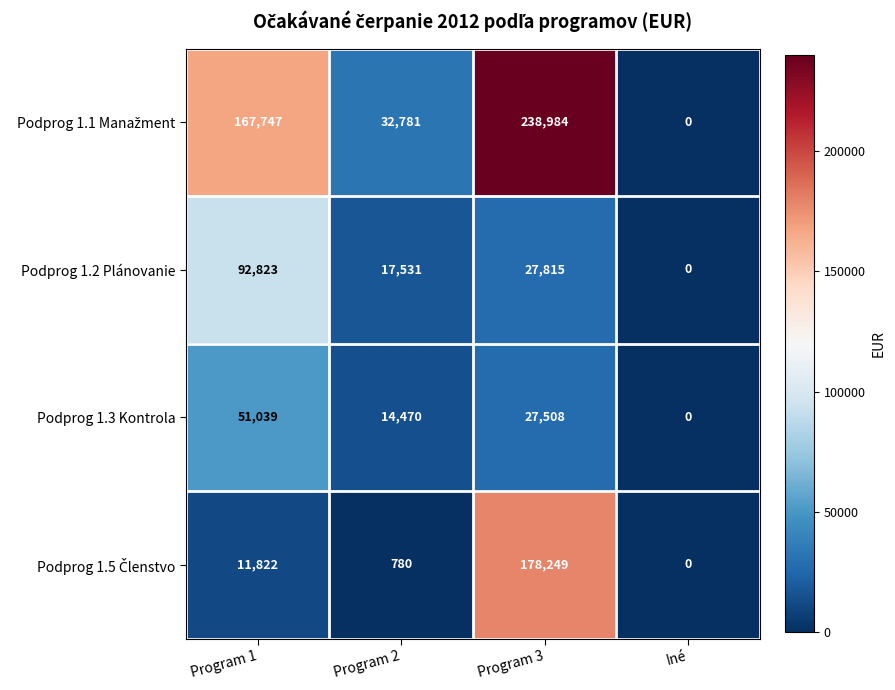

What is the difference between the highest and lowest values at Program 3?

211476